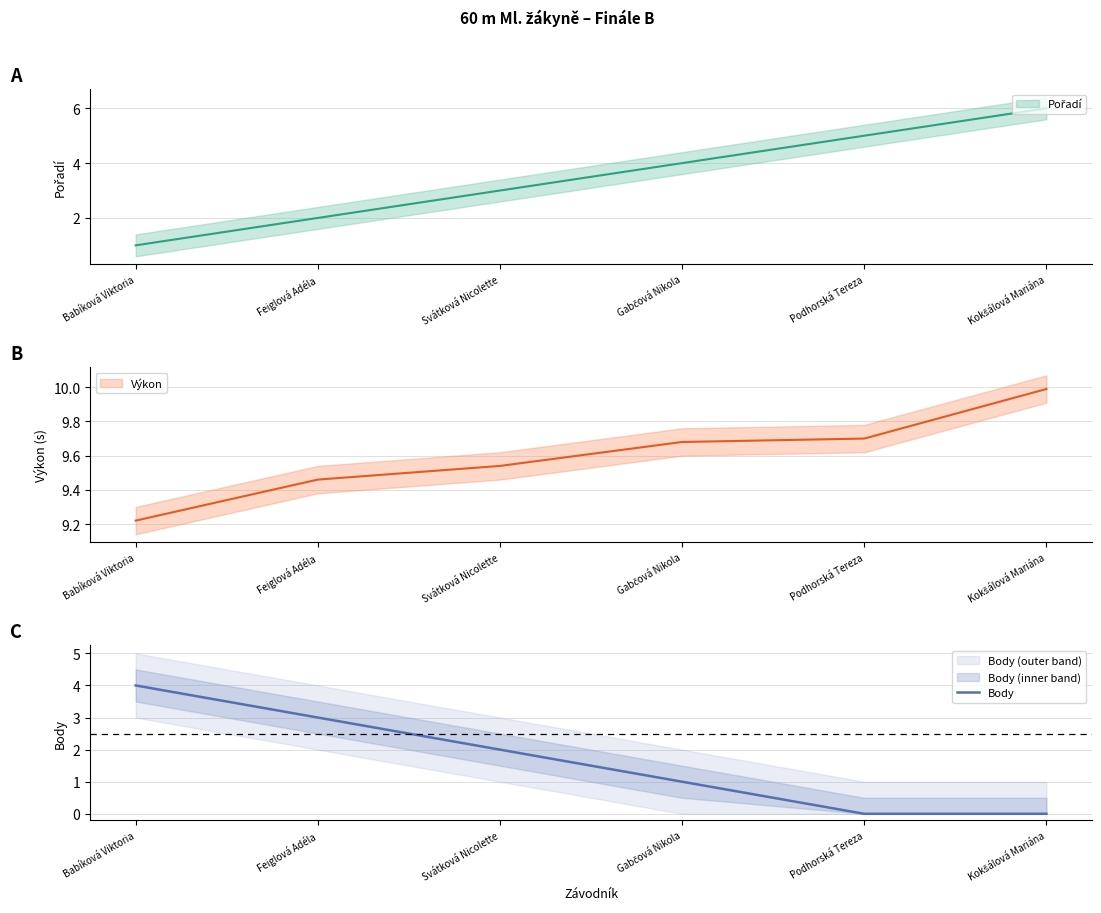

Where is the data nearest to the value 2?

Svátková Nicolette